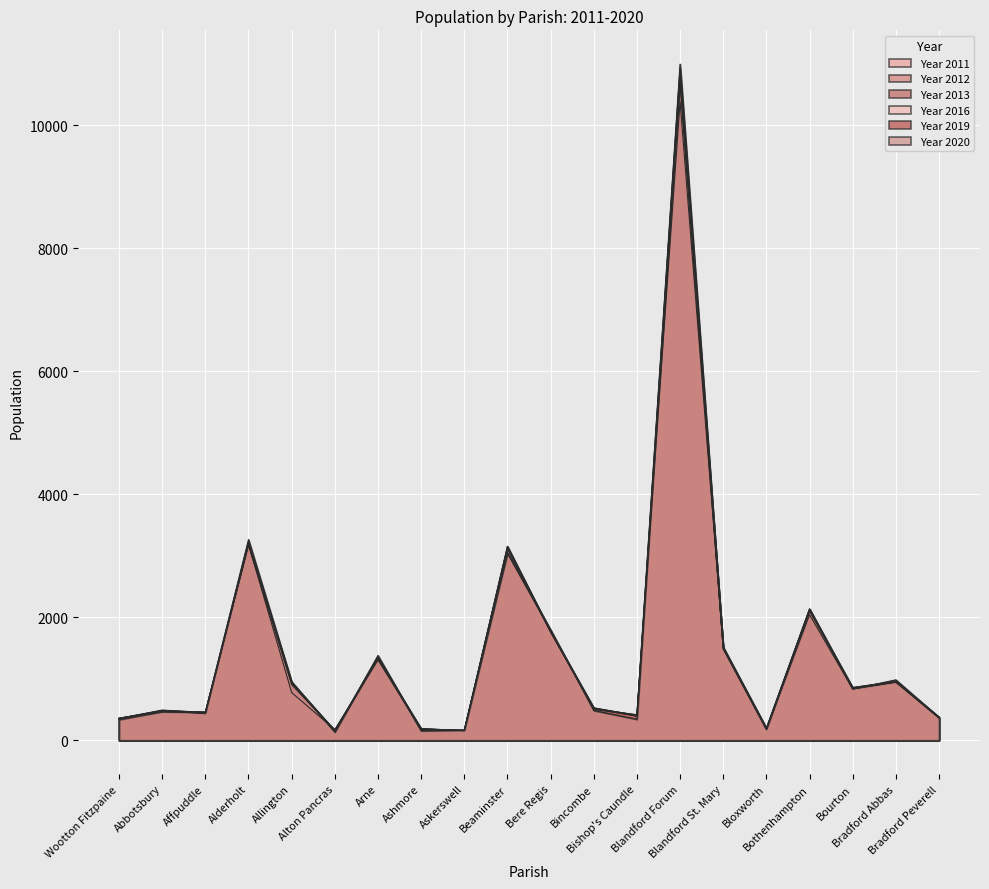

The value of Year 2020 at Abbotsbury is 101. True or false?

False